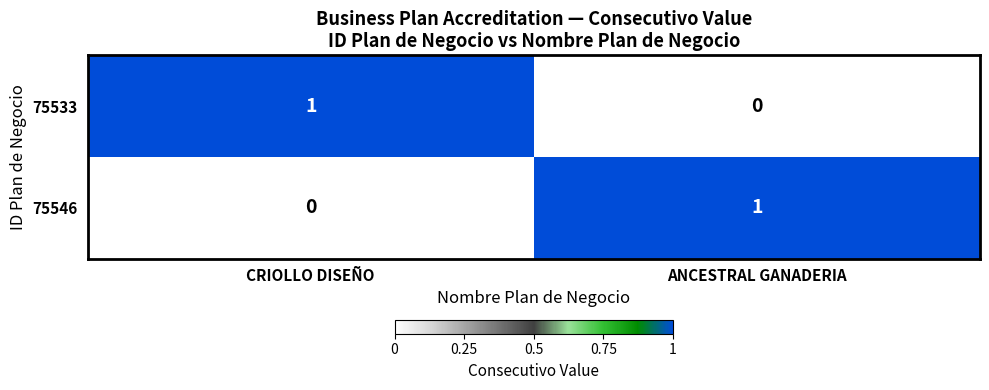

The 75533 series shows 0 at CRIOLLO DISEÑO. True or false?

False